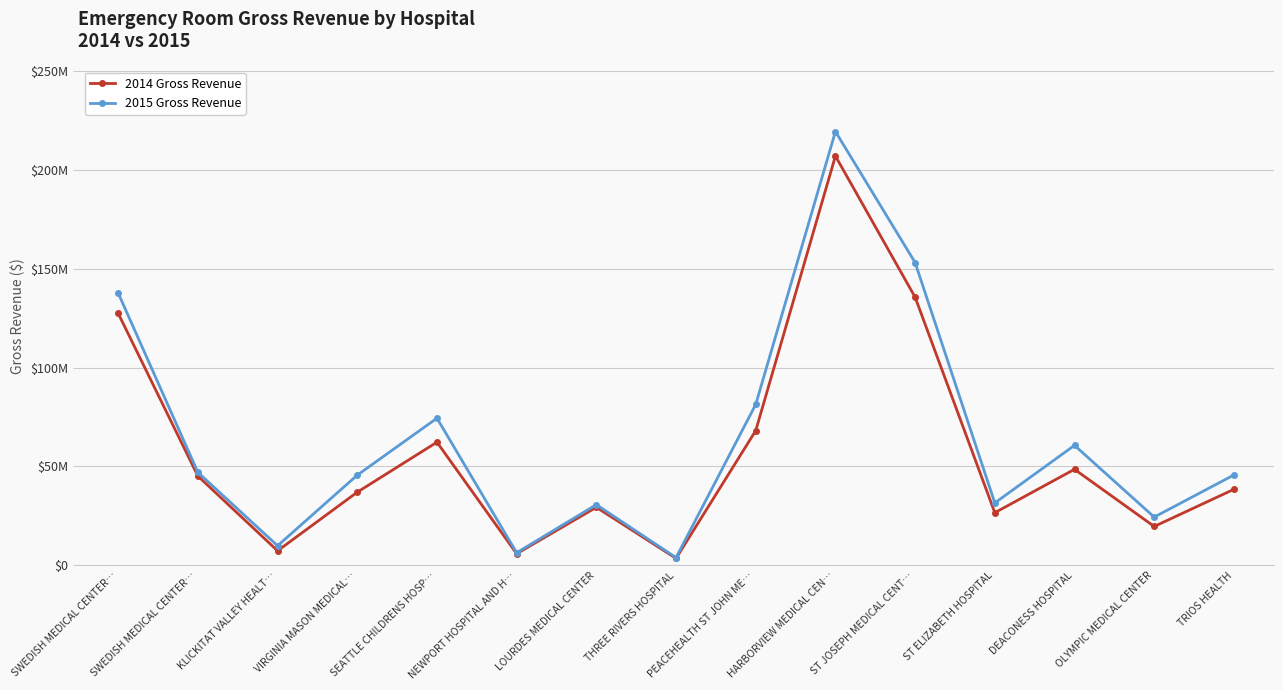

Reading left to right, extract all data points from this chart.

2014 Gross Revenue: SWEDISH MEDICAL CENTER…=127366603	SWEDISH MEDICAL CENTER…=45166173	KLICKITAT VALLEY HEALT…=7387974	VIRGINIA MASON MEDICAL…=37024286	SEATTLE CHILDRENS HOSP…=62276009	NEWPORT HOSPITAL AND H…=5927263	LOURDES MEDICAL CENTER=29367366	THREE RIVERS HOSPITAL=3570755	PEACEHEALTH ST JOHN ME…=68114724	HARBORVIEW MEDICAL CEN…=206862200	ST JOSEPH MEDICAL CENT…=135535144	ST ELIZABETH HOSPITAL=26654258	DEACONESS HOSPITAL=48569670	OLYMPIC MEDICAL CENTER=19698209	TRIOS HEALTH=38457596
2015 Gross Revenue: SWEDISH MEDICAL CENTER…=137629483	SWEDISH MEDICAL CENTER…=47011081	KLICKITAT VALLEY HEALT…=9948316	VIRGINIA MASON MEDICAL…=45629482	SEATTLE CHILDRENS HOSP…=74399187	NEWPORT HOSPITAL AND H…=6425961	LOURDES MEDICAL CENTER=30708124	THREE RIVERS HOSPITAL=3959313	PEACEHEALTH ST JOHN ME…=81349871	HARBORVIEW MEDICAL CEN…=219231391	ST JOSEPH MEDICAL CENT…=153038528	ST ELIZABETH HOSPITAL=31582031	DEACONESS HOSPITAL=60673805	OLYMPIC MEDICAL CENTER=24425713	TRIOS HEALTH=45712204